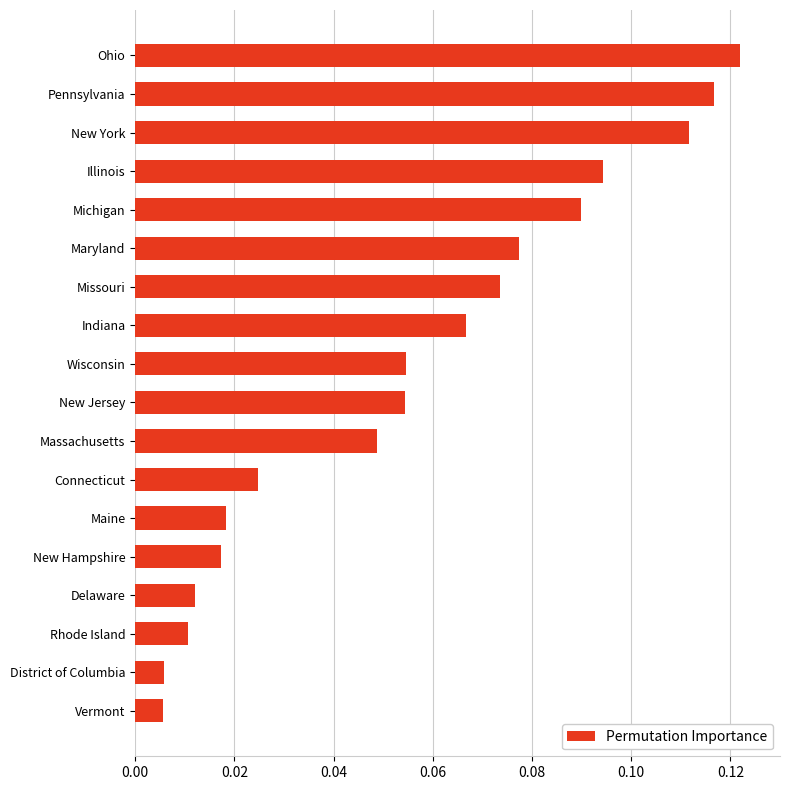

Which category has the highest value across all series?

Ohio